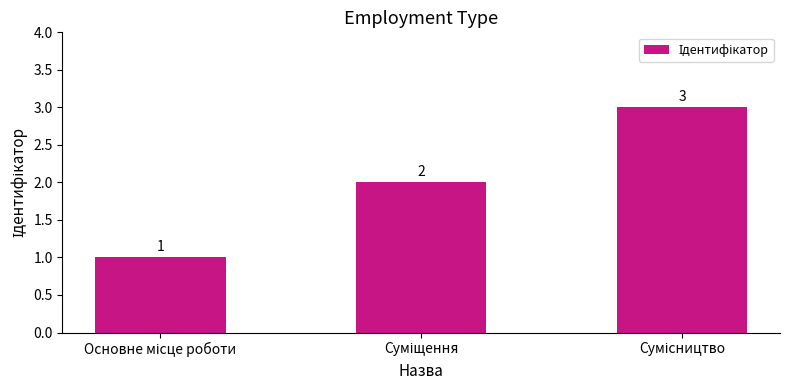

What is the sum of all values?

6